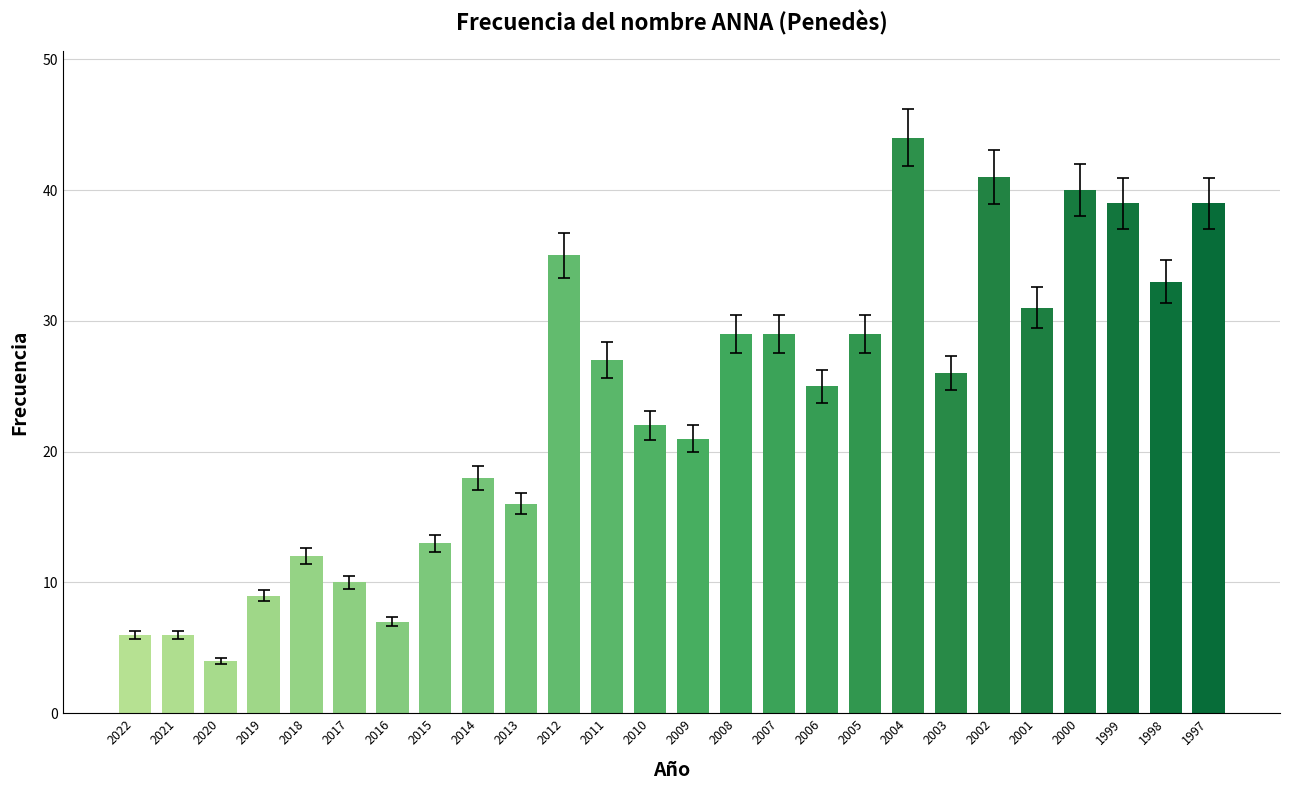

Is it true that the value at 2010 is 30?

False